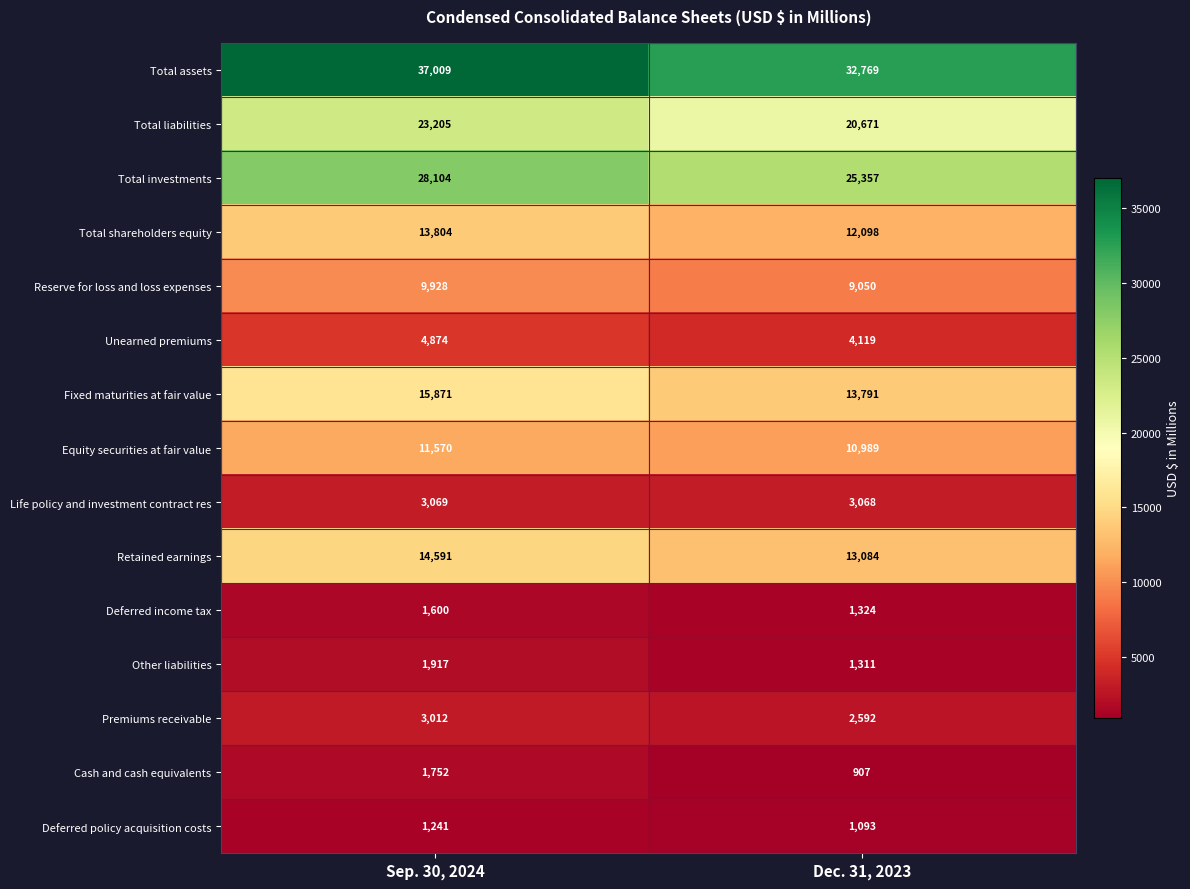

Which label corresponds to the smallest value in the chart?

Dec. 31, 2023